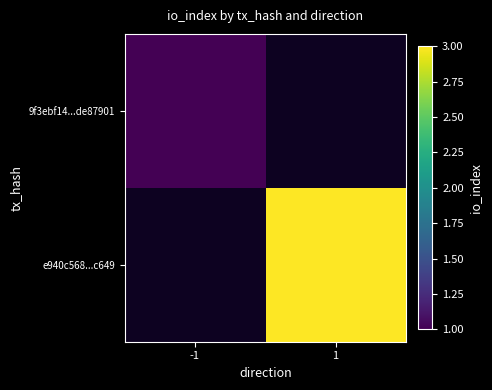

Which has a higher value, -1 or 1?

-1